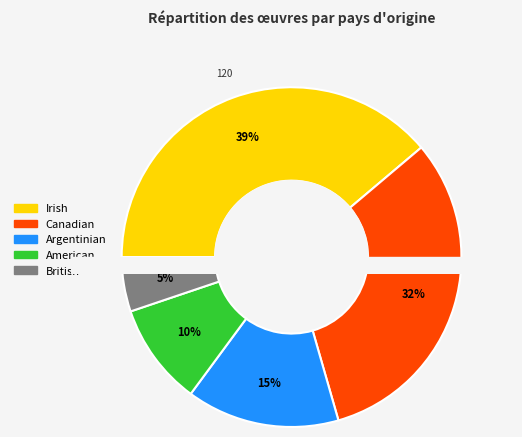

Is there a majority slice in this chart?

No